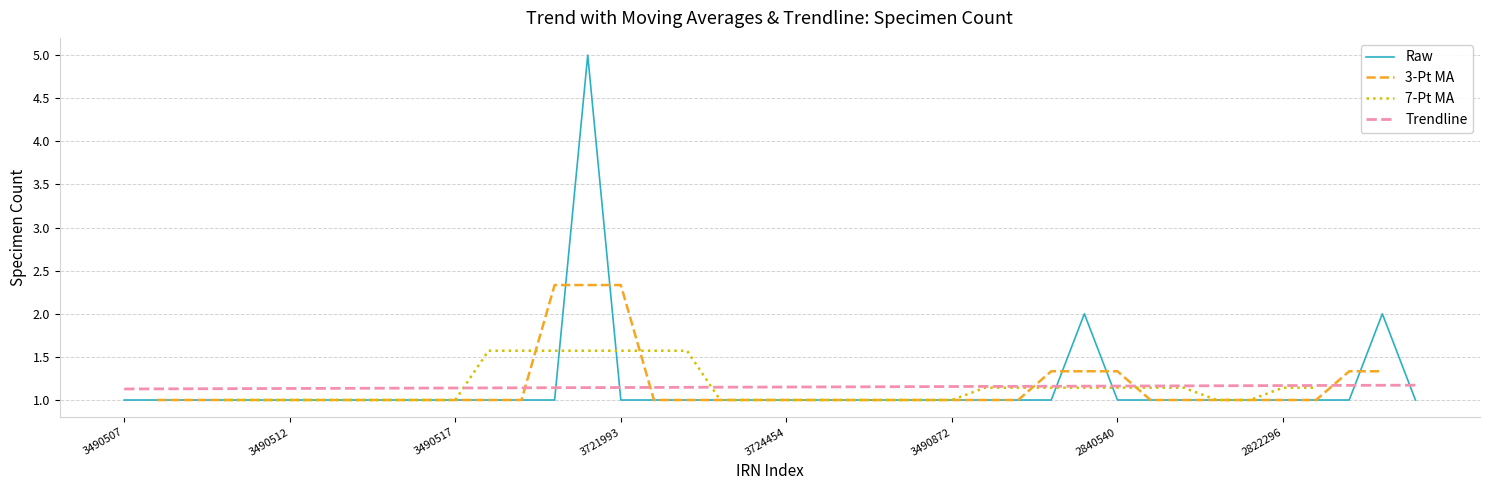

Is it true that the value at 2822296 is 1?

True